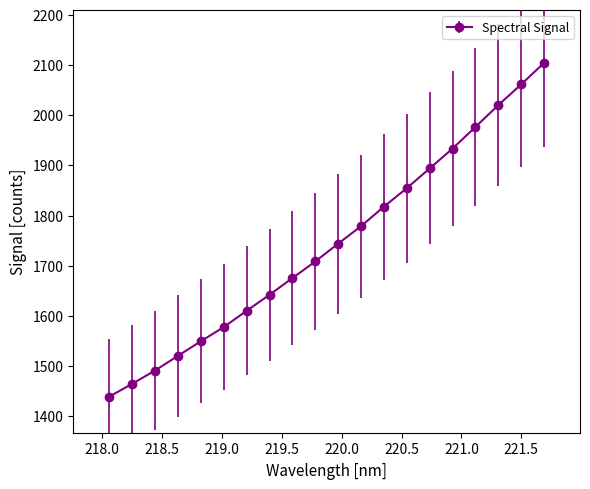

True or false: the data has more than 1 interior local peaks.

False